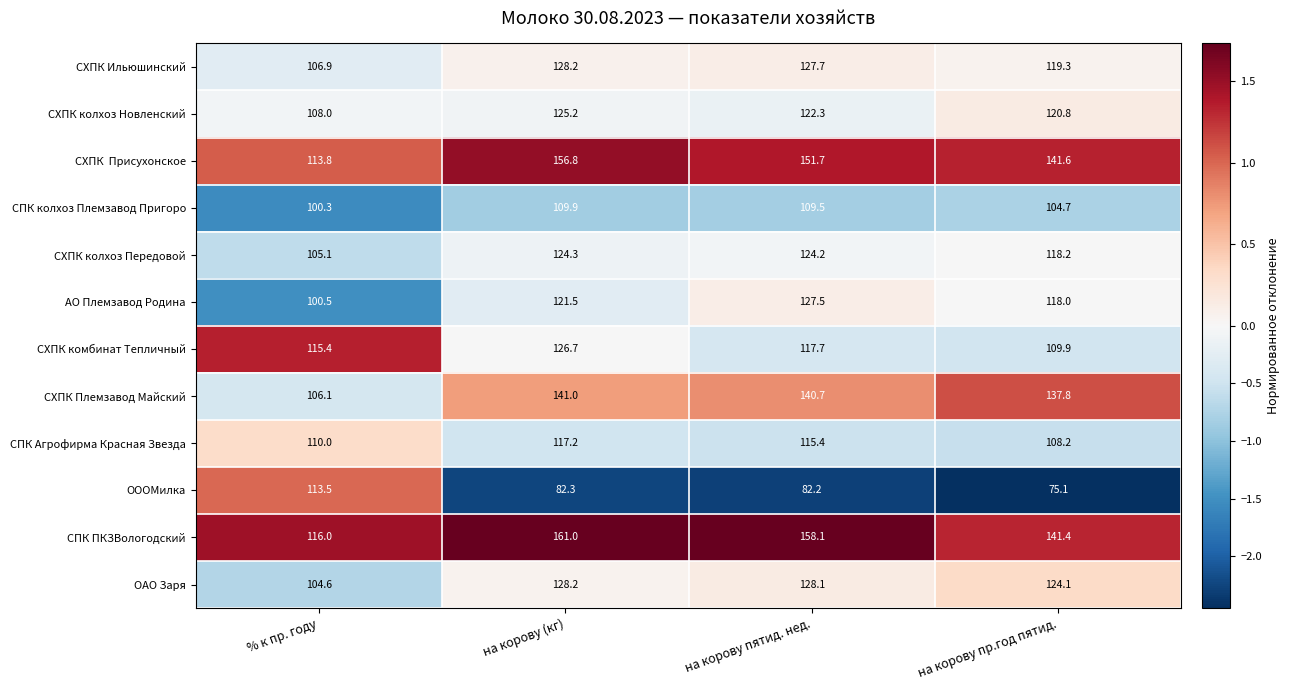

How many distinct data groups are displayed?

12